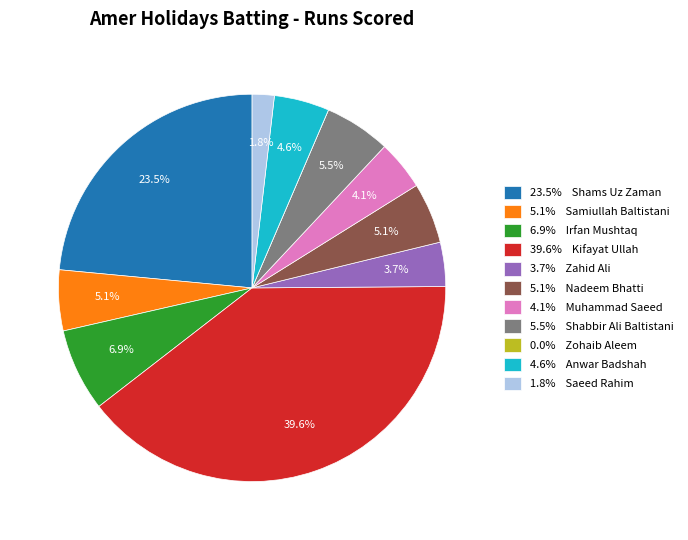

What portion of the pie excludes 6.9% Irfan Mushtaq?

93.1%